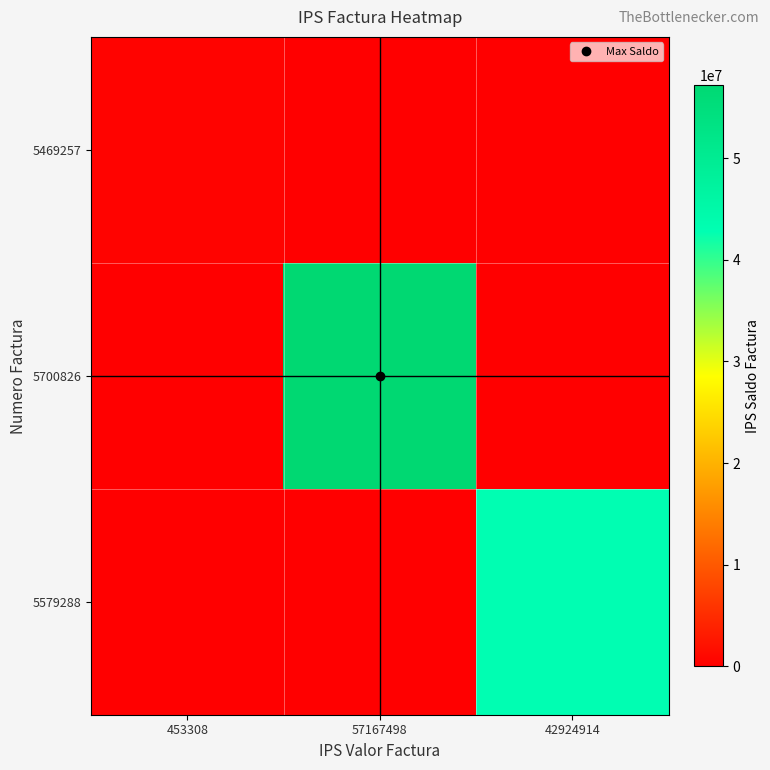

Reading left to right, transcribe all the data shown in this chart.

5469257: 453308=453308	57167498=0	42924914=0
5700826: 453308=0	57167498=57167498	42924914=0
5579288: 453308=0	57167498=0	42924914=42924914